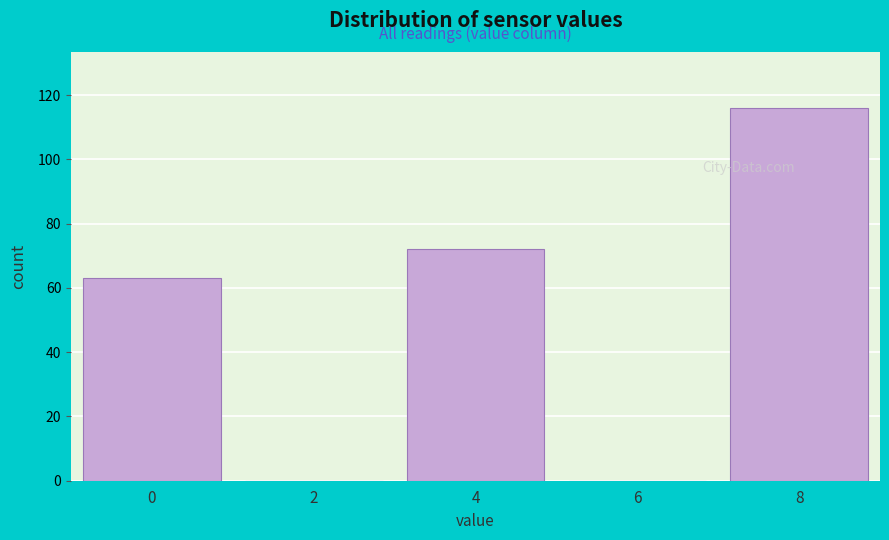

Reading left to right, list all the values displayed in this chart.

0=63	2=0	4=72	6=0	8=116